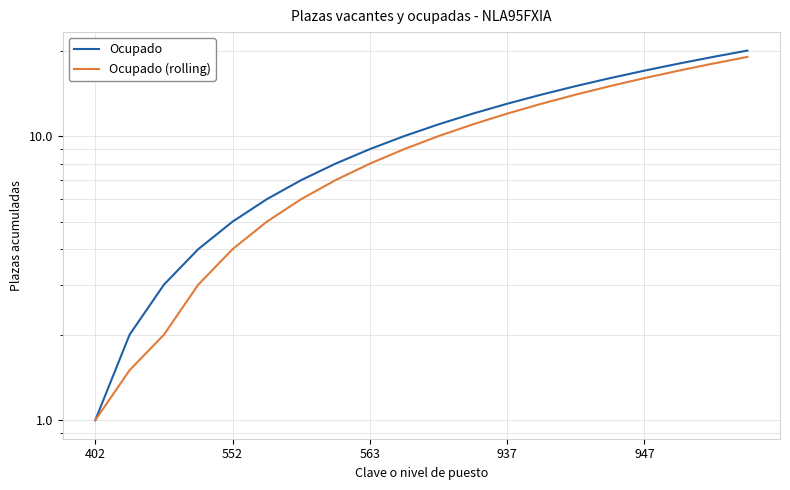

Which series has the largest range (max minus min)?

Ocupado